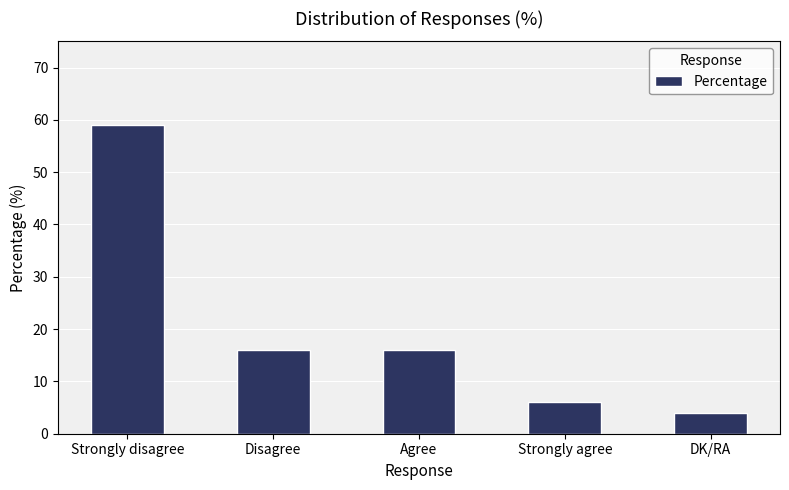

Approximately how many times larger is the value at Agree compared to DK/RA?

4.0